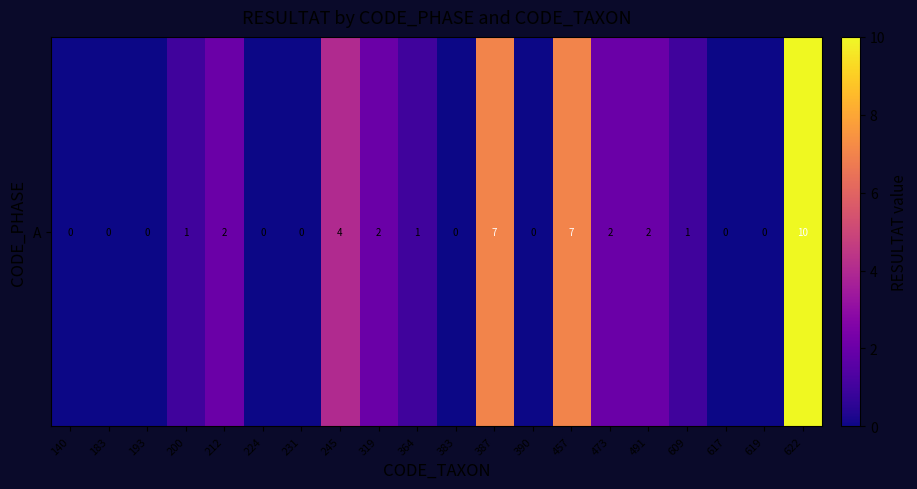

Rank the categories by value from lowest to highest.

140, 183, 193, 224, 231, 383, 390, 617, 619, 200, 364, 609, 212, 319, 473, 491, 245, 387, 457, 622